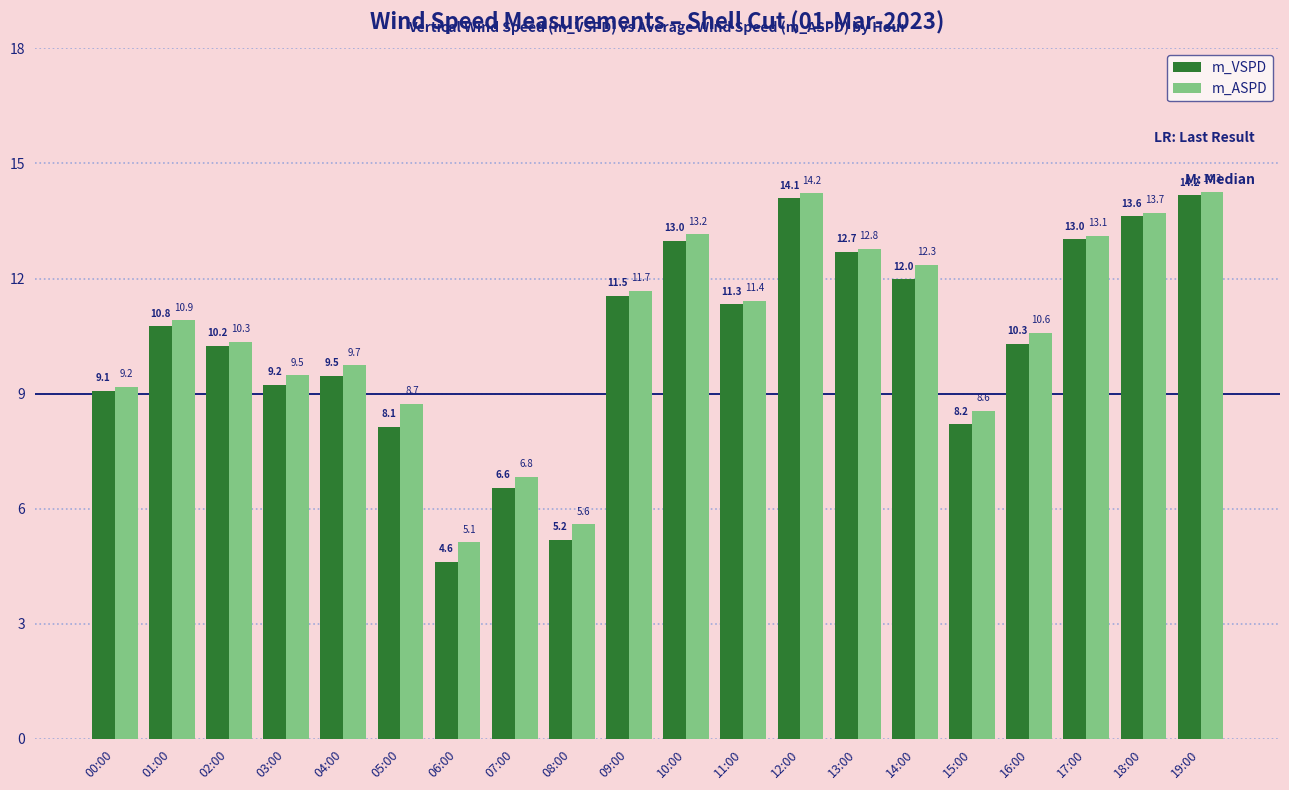

At which category is the sum across all series the highest?

19:00